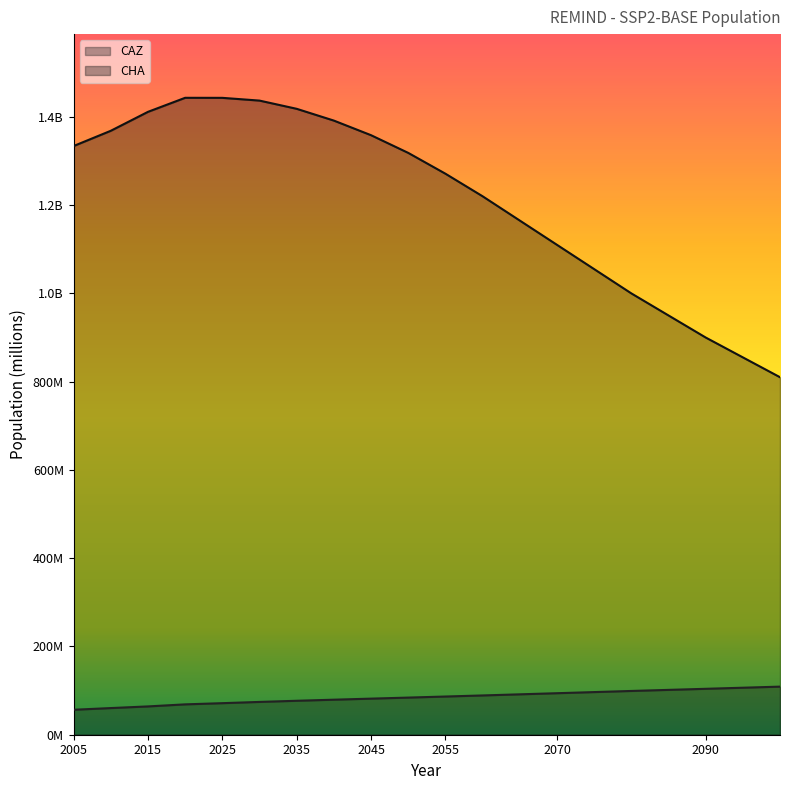

What is the total value across all series at 2005?

1390.4